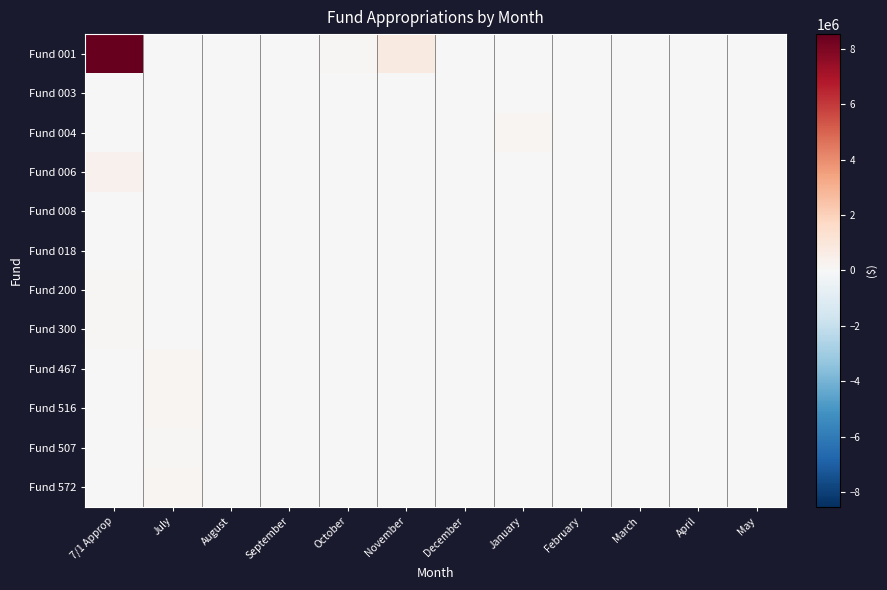

Reading left to right, list all the values displayed in this chart.

Fund 001: 7/1 Approp=8527038.1	July=0.0	August=0.0	September=0.0	October=99517.4	November=745751.5	December=0.0	January=0.0	February=0.0	March=0.0	April=0.0	May=0.0
Fund 003: 7/1 Approp=0.0	July=0.0	August=0.0	September=0.0	October=0.0	November=0.0	December=0.0	January=0.0	February=0.0	March=0.0	April=0.0	May=0.0
Fund 004: 7/1 Approp=0.0	July=0.0	August=0.0	September=0.0	October=0.0	November=0.0	December=0.0	January=191720.0	February=0.0	March=0.0	April=0.0	May=0.0
Fund 006: 7/1 Approp=359420.6	July=0.0	August=0.0	September=14909.2	October=0.0	November=0.0	December=0.0	January=0.0	February=0.0	March=0.0	April=0.0	May=0.0
Fund 008: 7/1 Approp=2000.0	July=0.0	August=1500.0	September=0.0	October=0.0	November=0.0	December=0.0	January=0.0	February=0.0	March=0.0	April=0.0	May=0.0
Fund 018: 7/1 Approp=10350.0	July=0.0	August=0.0	September=-1100.0	October=0.0	November=0.0	December=0.0	January=0.0	February=0.0	March=0.0	April=0.0	May=0.0
Fund 200: 7/1 Approp=69259.8	July=0.0	August=0.0	September=-5295.0	October=0.0	November=0.0	December=0.0	January=0.0	February=0.0	March=0.0	April=0.0	May=0.0
Fund 300: 7/1 Approp=78615.4	July=0.0	August=0.0	September=-14718.7	October=0.0	November=0.0	December=0.0	January=0.0	February=0.0	March=0.0	April=0.0	May=0.0
Fund 467: 7/1 Approp=0.0	July=133292.7	August=0.0	September=0.0	October=19158.0	November=0.0	December=0.0	January=0.0	February=0.0	March=0.0	April=0.0	May=0.0
Fund 516: 7/1 Approp=0.0	July=141198.0	August=0.0	September=0.0	October=0.0	November=0.0	December=0.0	January=0.0	February=0.0	March=0.0	April=0.0	May=0.0
Fund 507: 7/1 Approp=0.0	July=95685.7	August=0.0	September=0.0	October=0.0	November=0.0	December=0.0	January=0.0	February=0.0	March=0.0	April=0.0	May=0.0
Fund 572: 7/1 Approp=17526.0	July=183984.0	August=0.0	September=-302.1	October=0.0	November=0.0	December=0.0	January=0.0	February=0.0	March=0.0	April=0.0	May=0.0